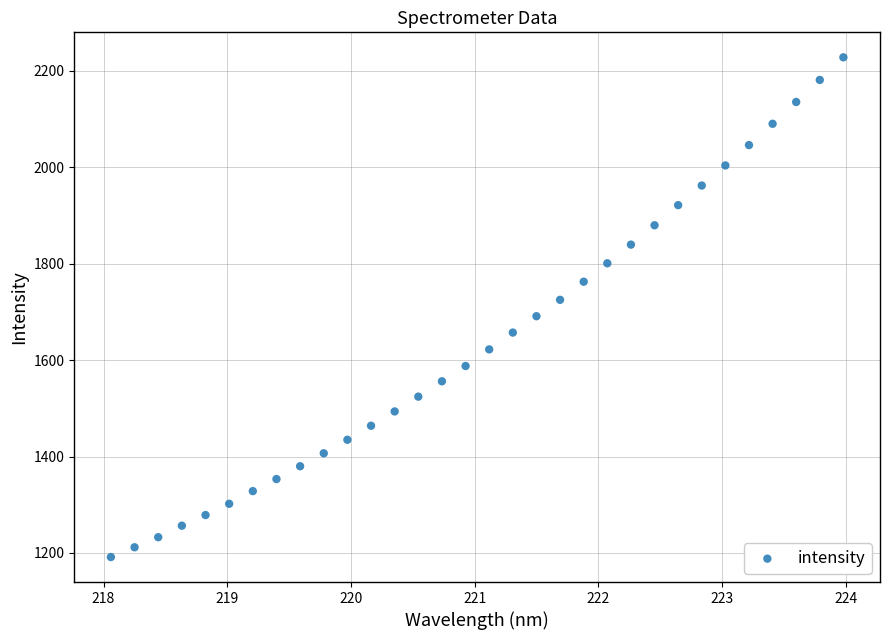

What is the range of X values (max minus min)?

5.9